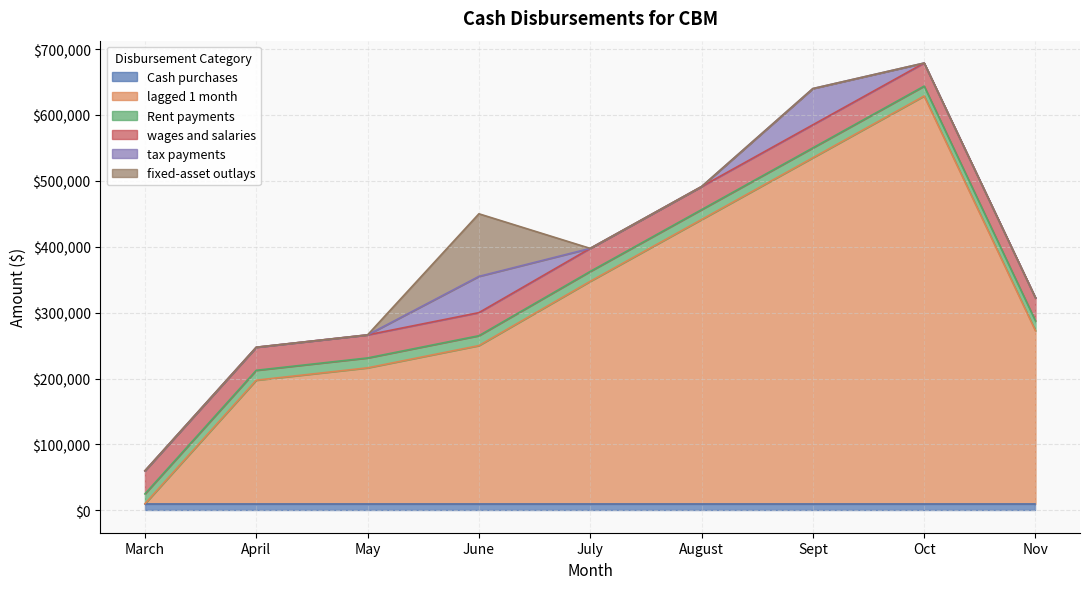

In lagged 1 month, how many points are higher than both neighbors (excluding endpoints)?

1